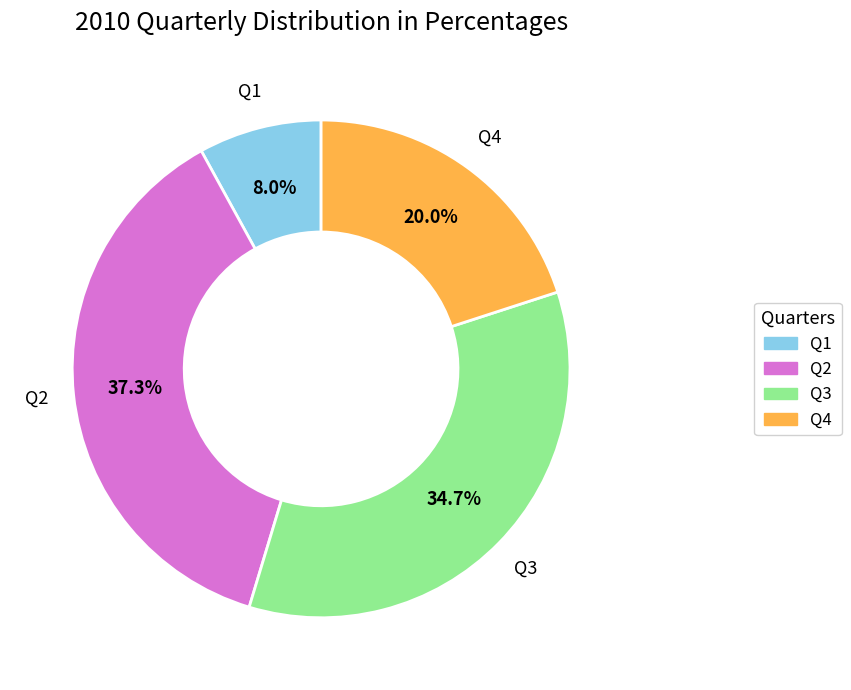

To the nearest percent, what is the difference between the largest and smallest slice percentages?

29%